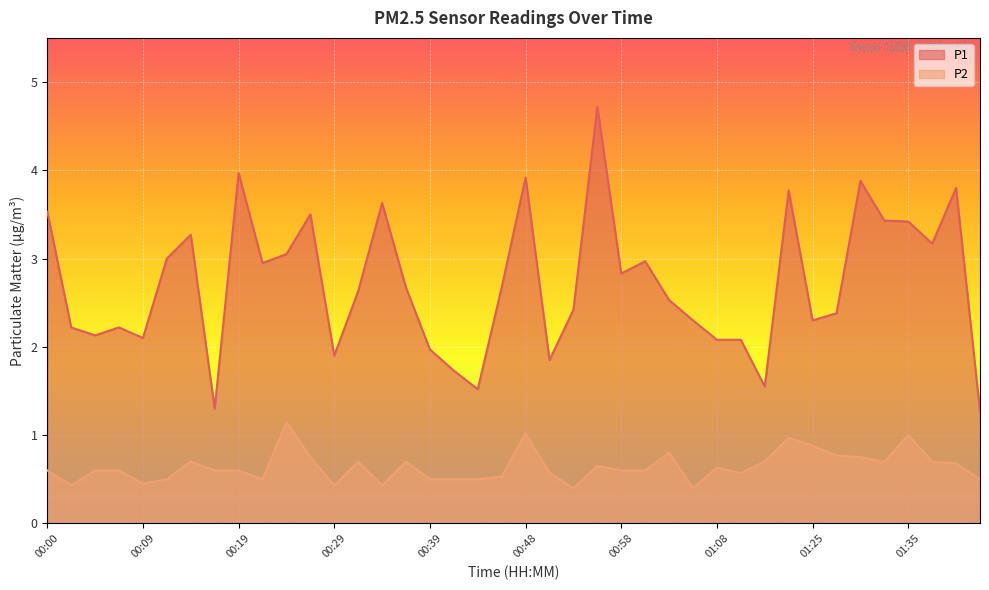

How many lines are shown in the chart?

2